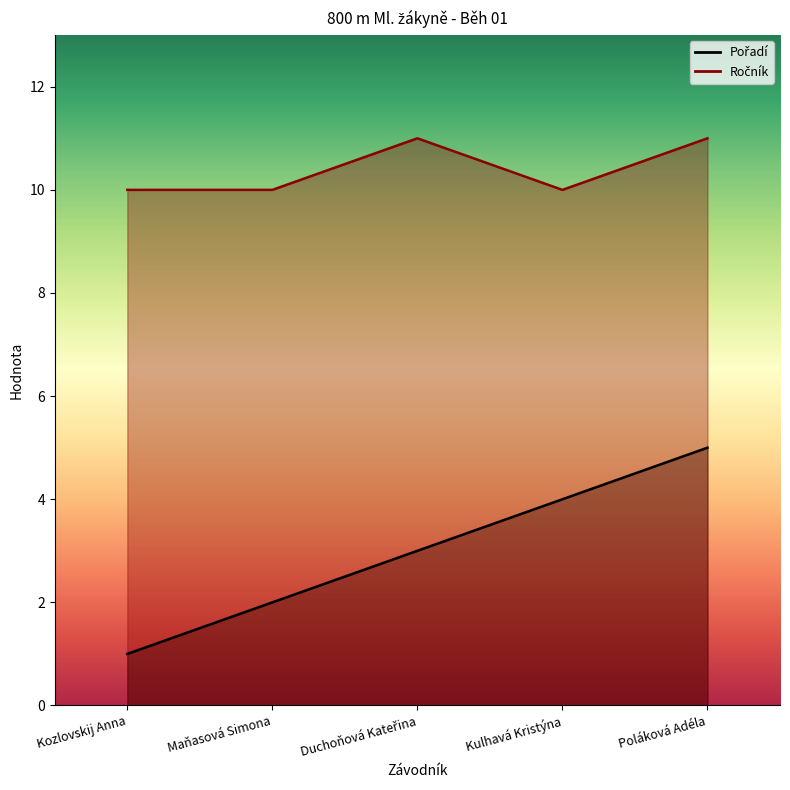

Does the chart display data point markers on the line(s)?

No